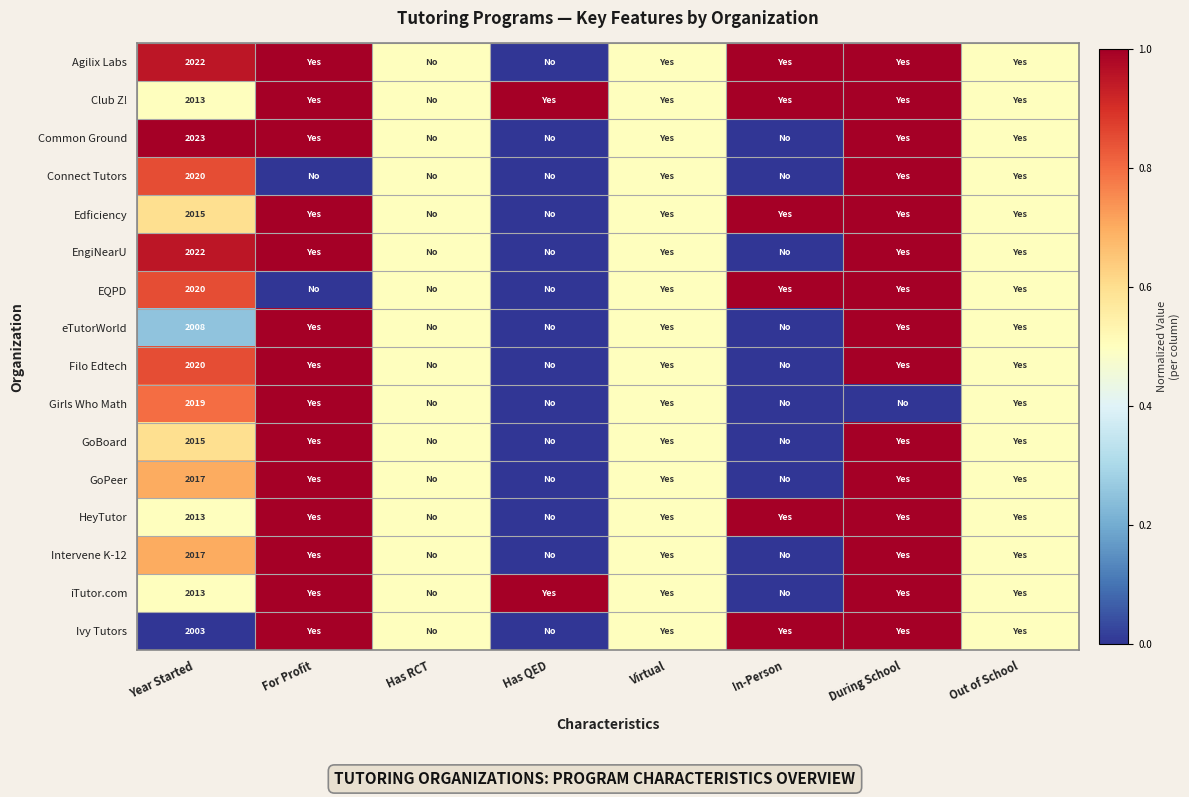

What is the total value across all series at For Profit?

14.0